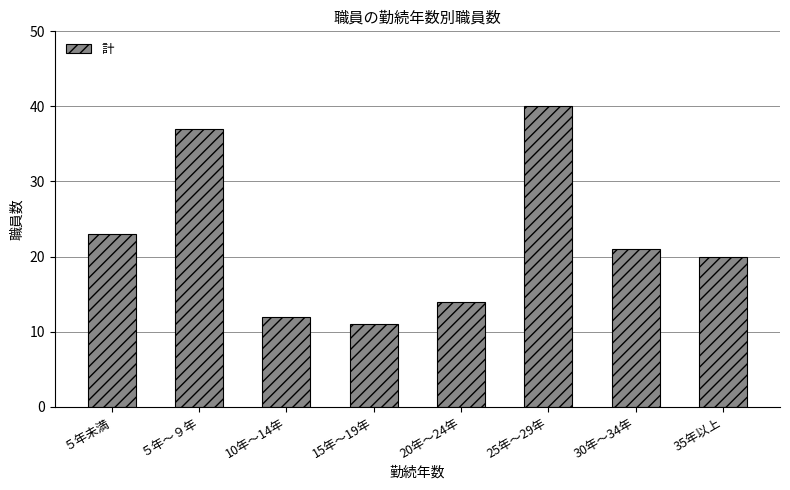

List the labels in order of value, smallest first.

15年～19年, 10年～14年, 20年～24年, 35年以上, 30年～34年, ５年未満, ５年～９年, 25年～29年